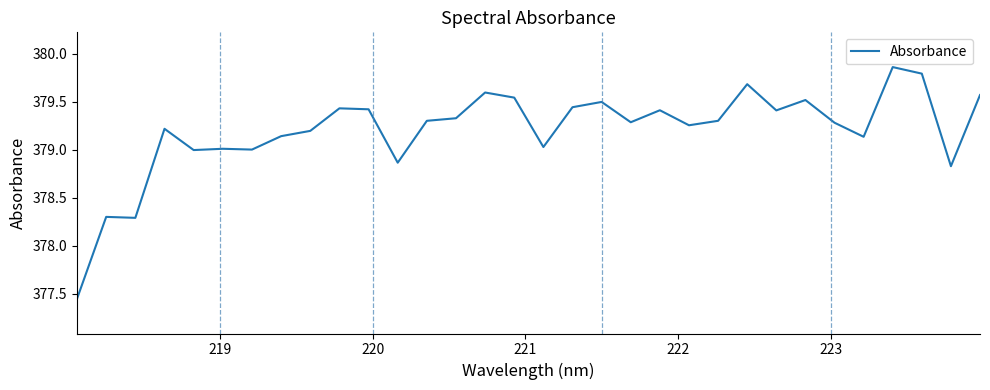

What is the difference between the maximum and minimum values?

2.4